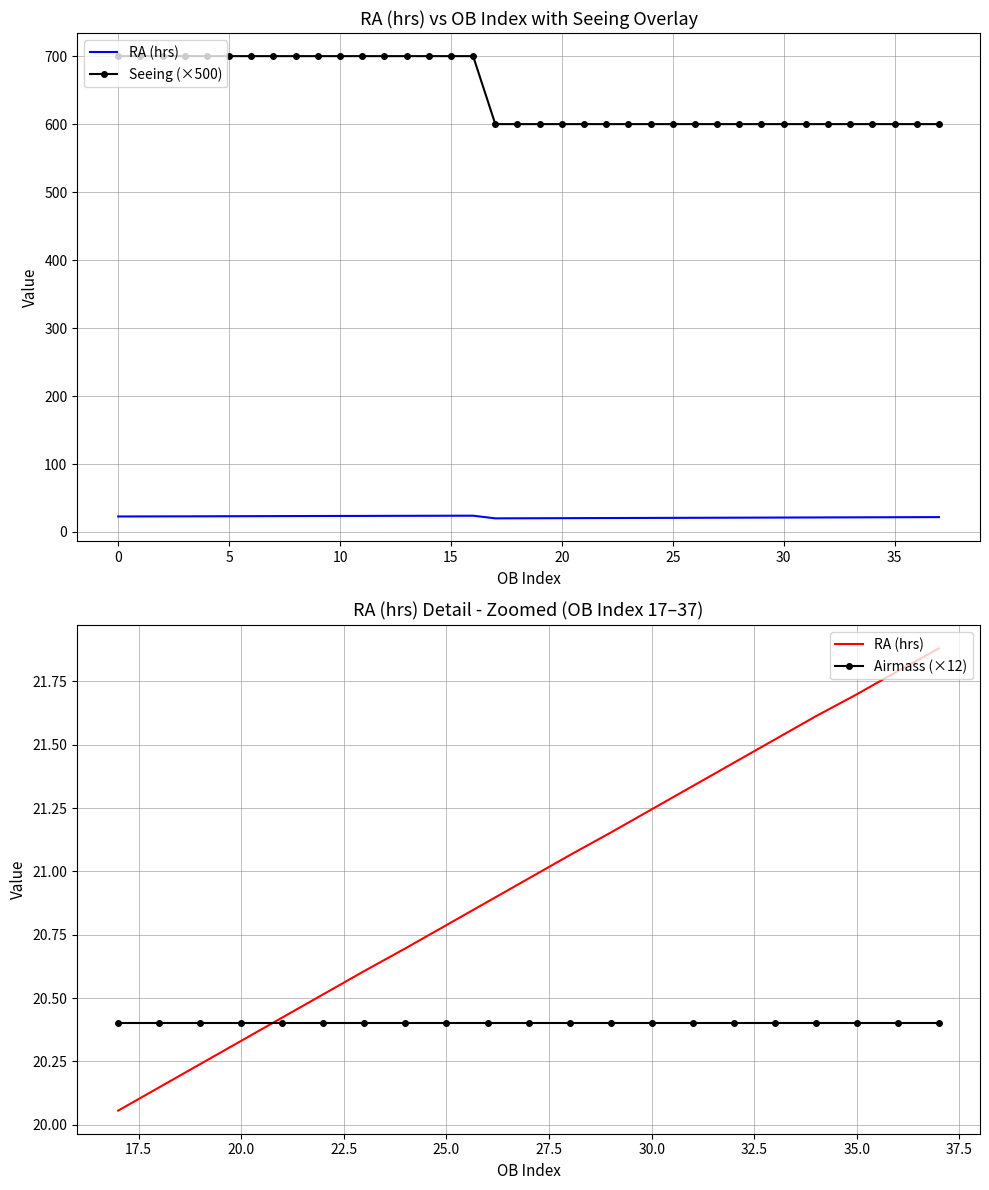

What is the spread (max minus min) of values at 22?

579.5